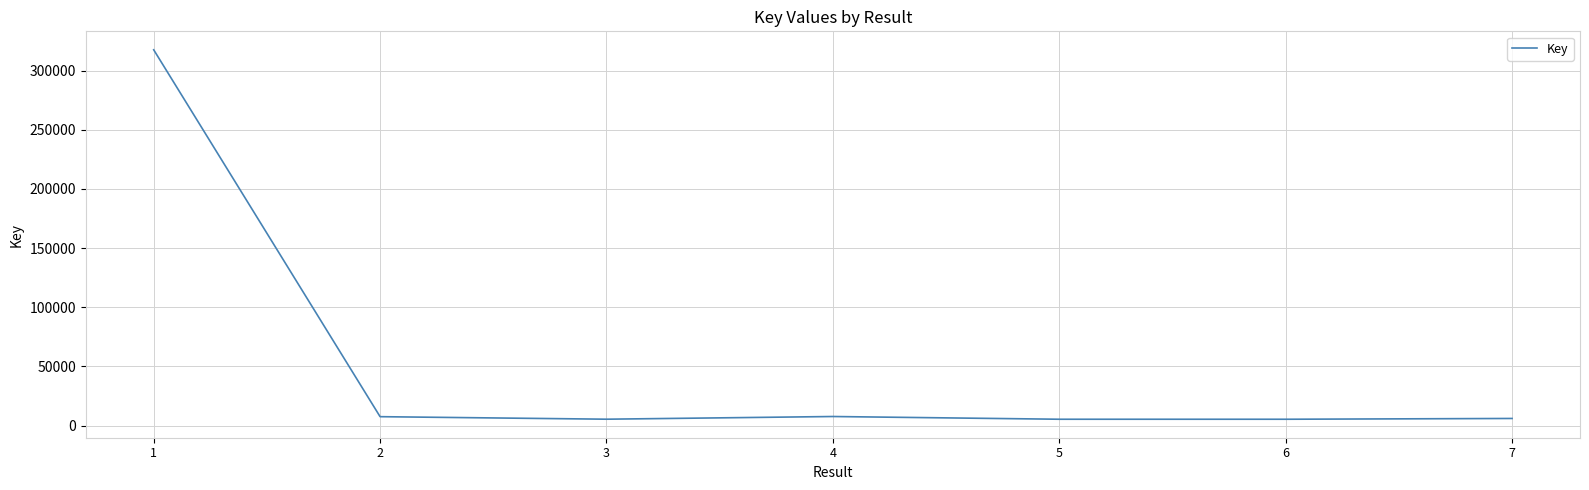

The chart shows a value of 317653 at 1. True or false?

True